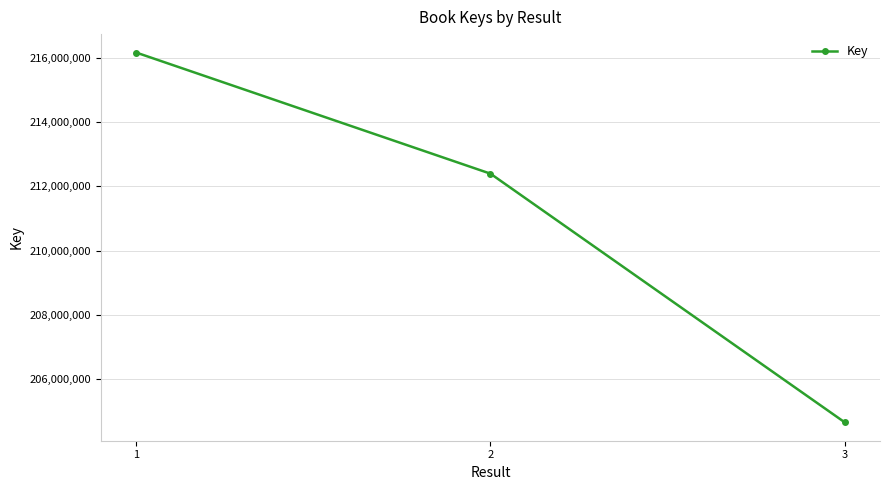

Is it true that the value at 2 is 212393822?

True